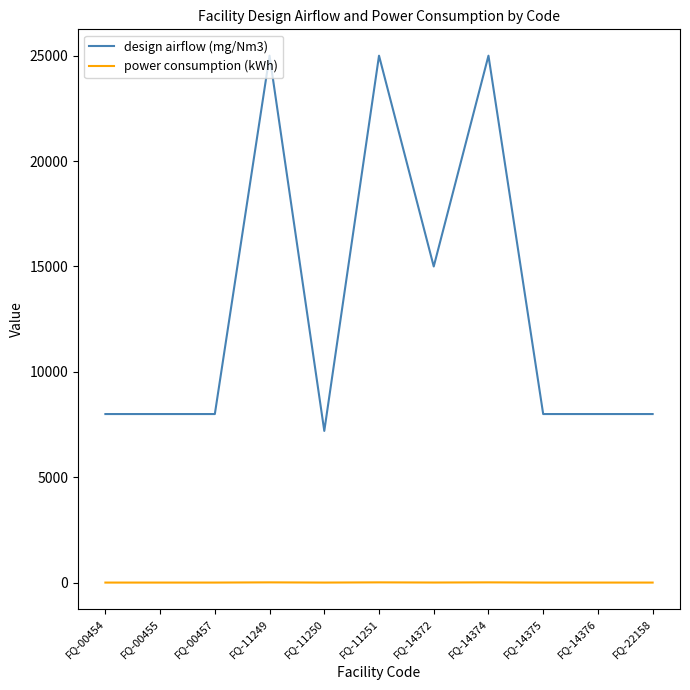

Is the value of design airflow (mg/Nm3) at FQ-00457 greater than the value of power consumption (kWh) at FQ-11249?

Yes